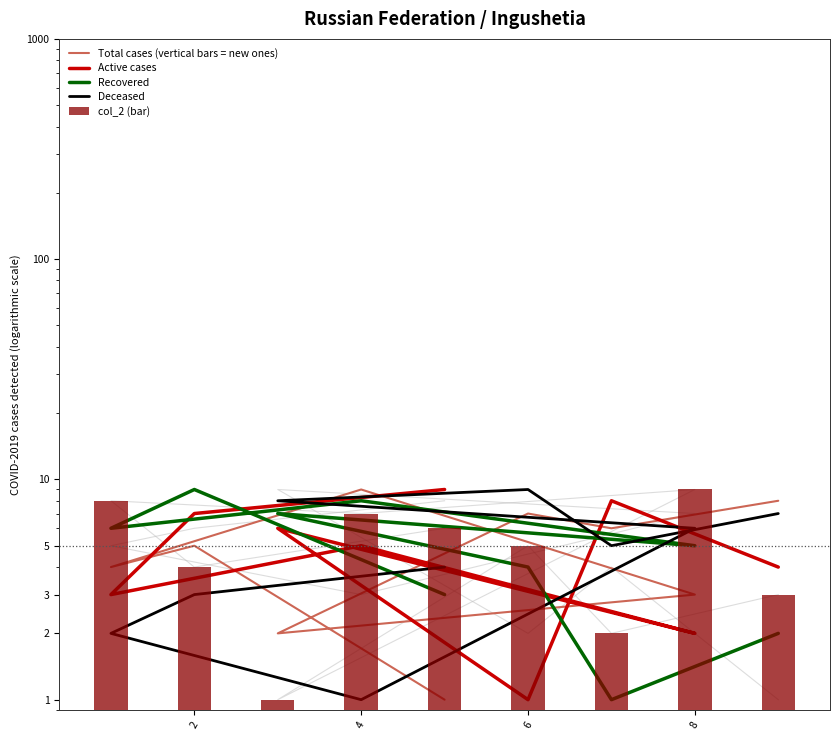

The Recovered series shows 5 at 8. True or false?

True